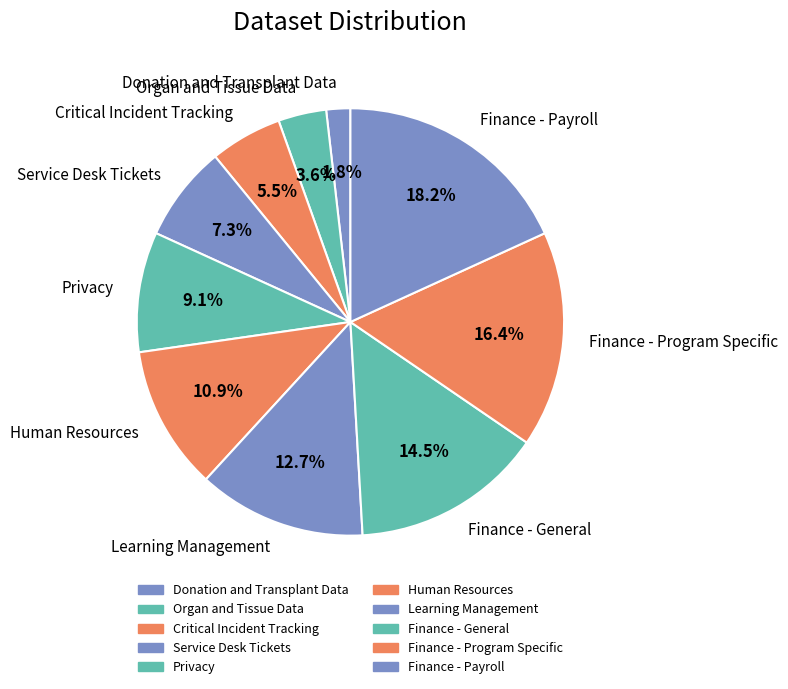

To the nearest percent, what is the difference between the Service Desk Tickets and Critical Incident Tracking slice percentages?

2%